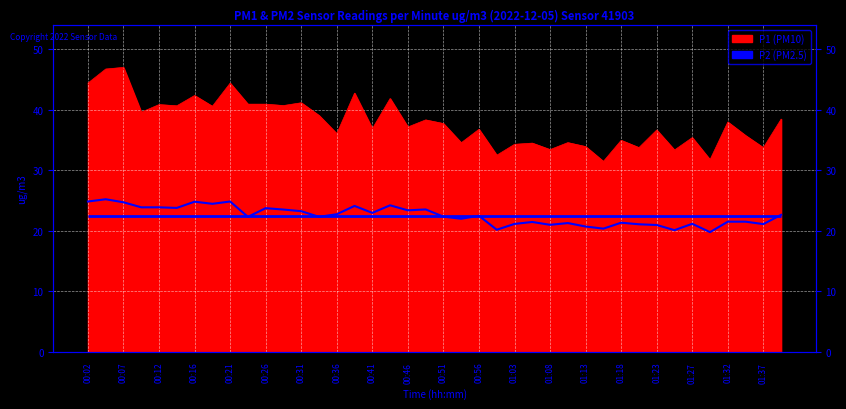

How many interior local valleys (lower than both neighbors) does the data have?

13